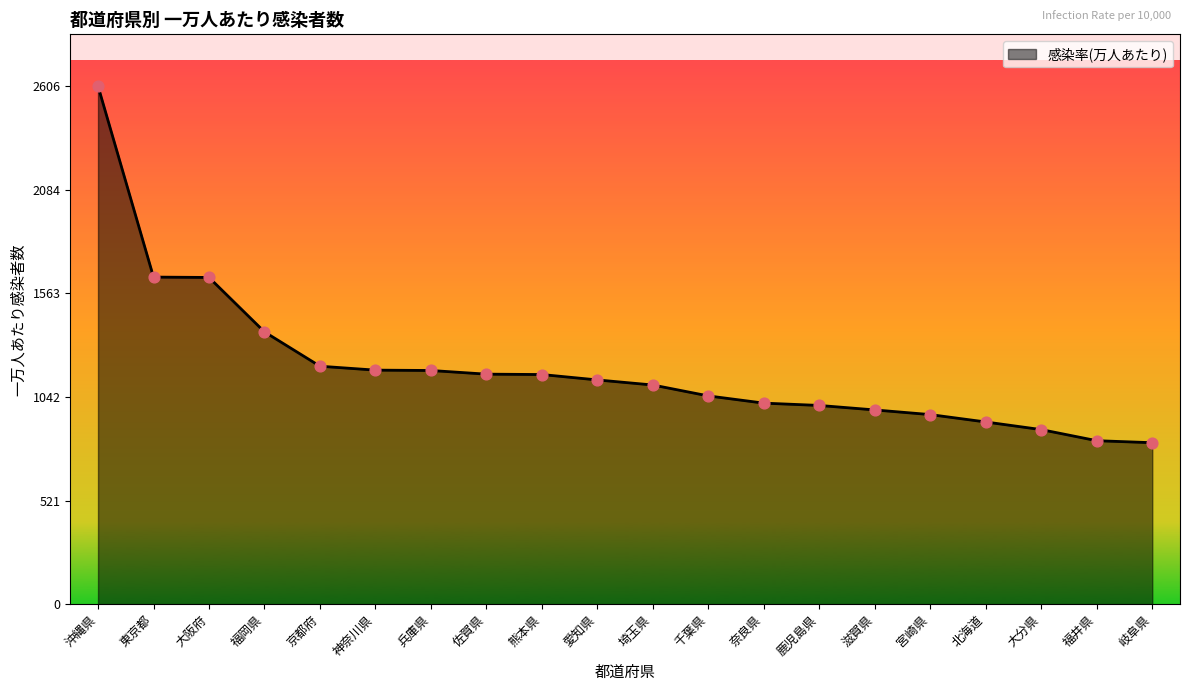

What is the change in value from 埼玉県 to 岐阜県?

-290.2